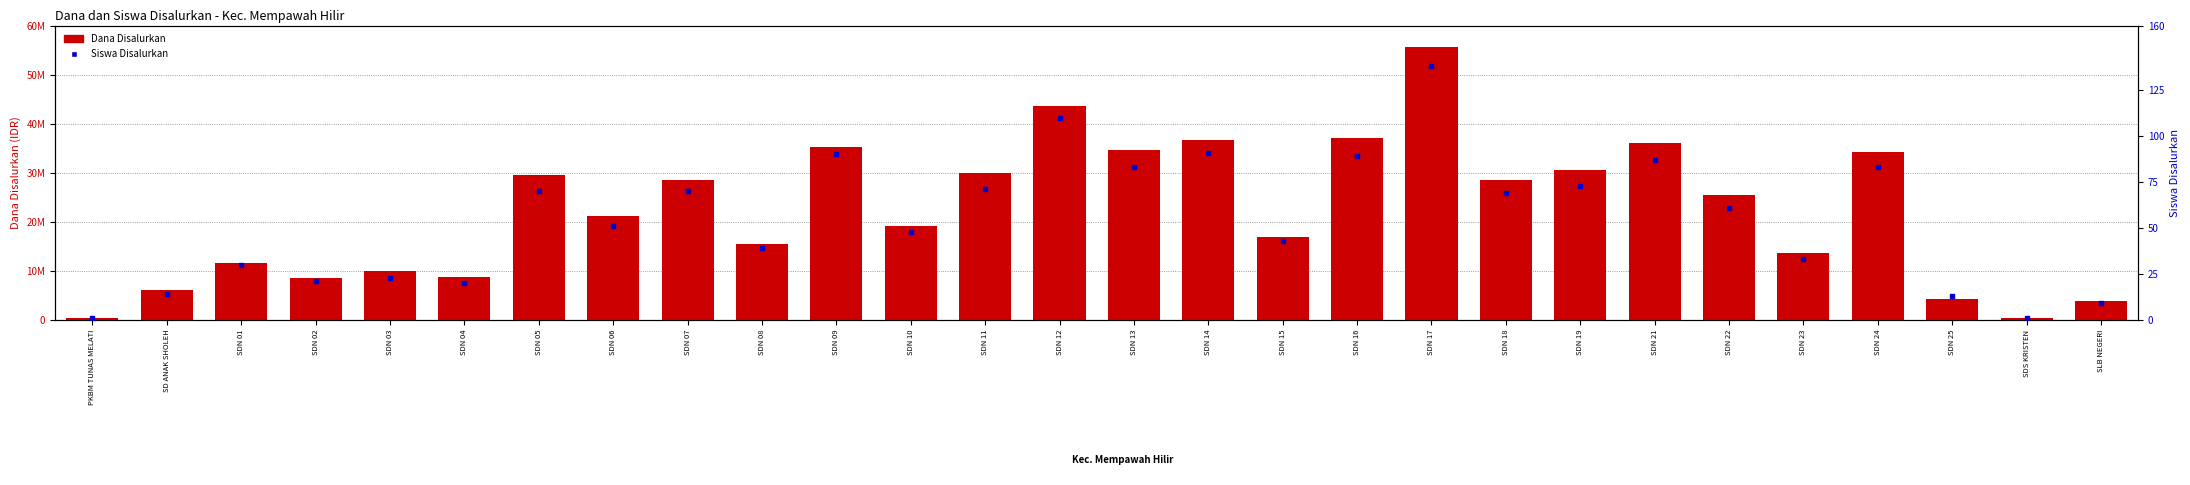

At which category is the sum across all series the highest?

SDN 17